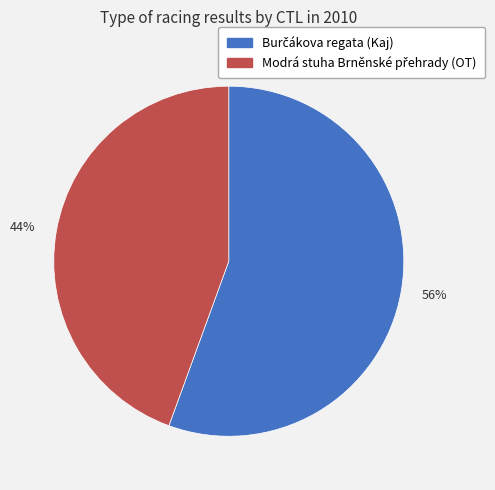

Which category accounts for the majority?

56%